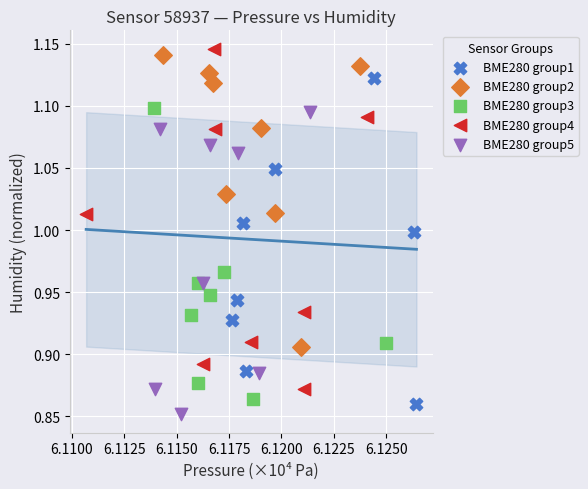

Which series reaches the minimum Y coordinate?

BME280 group5